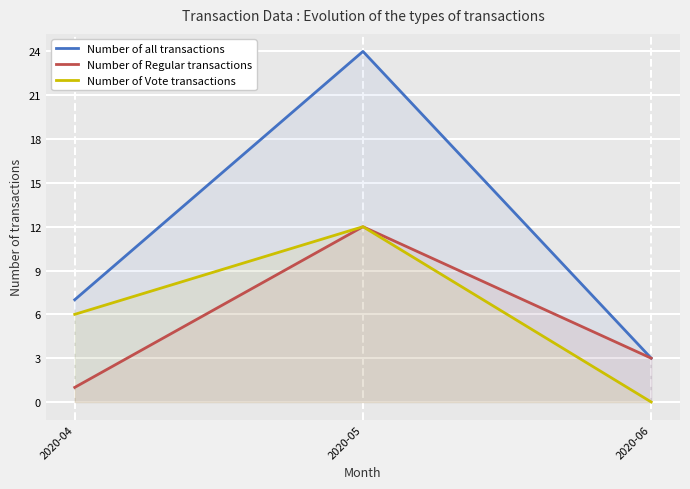

The Number of Vote transactions series shows 0 at 2020-06. True or false?

True